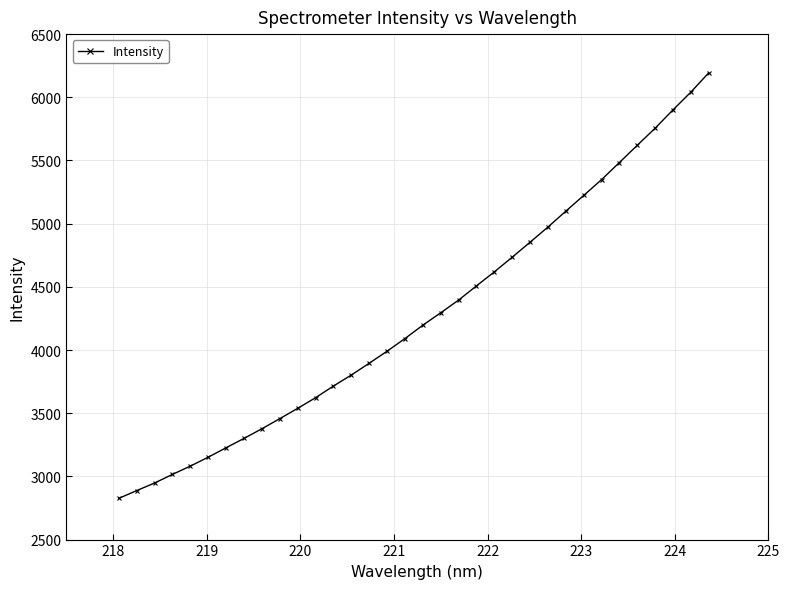

What is the minimum value shown in the chart?

2826.0